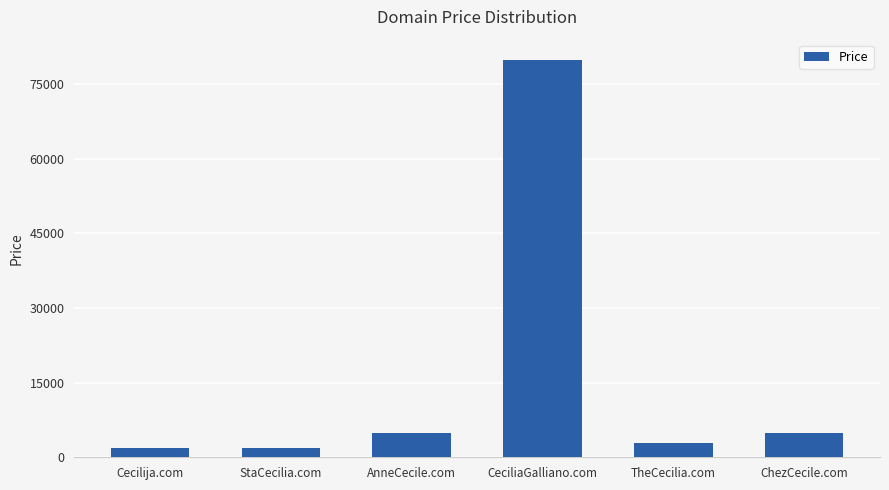

Between AnneCecile.com and StaCecilia.com, which is larger?

AnneCecile.com